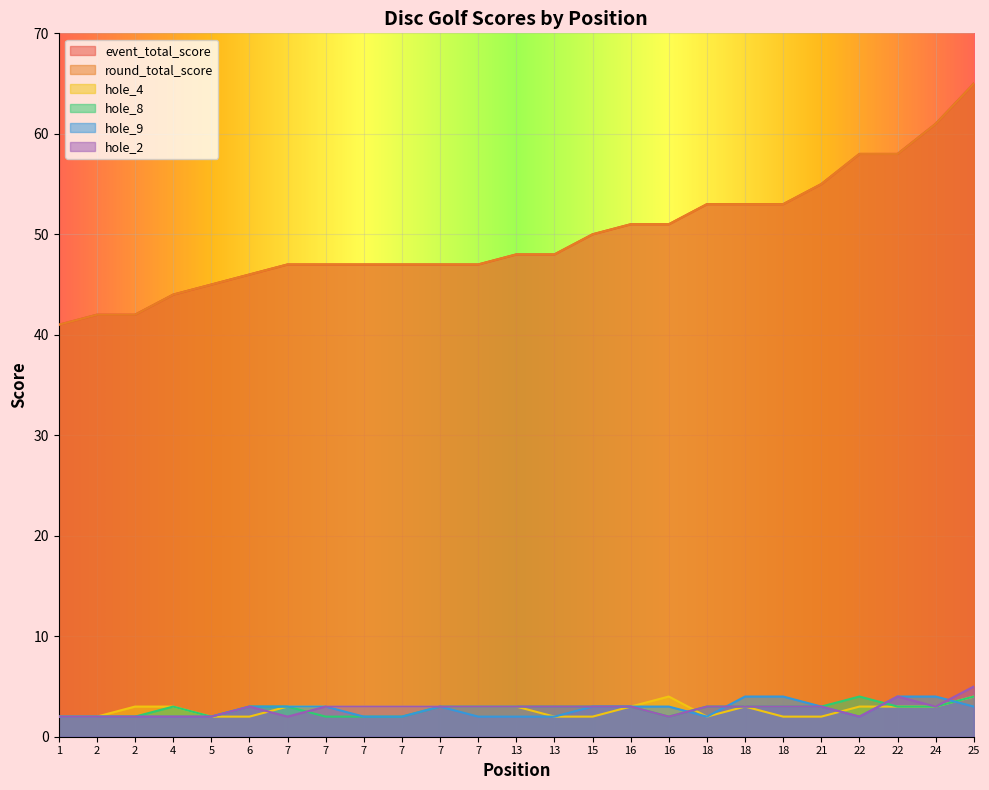

How many lines are shown in the chart?

6